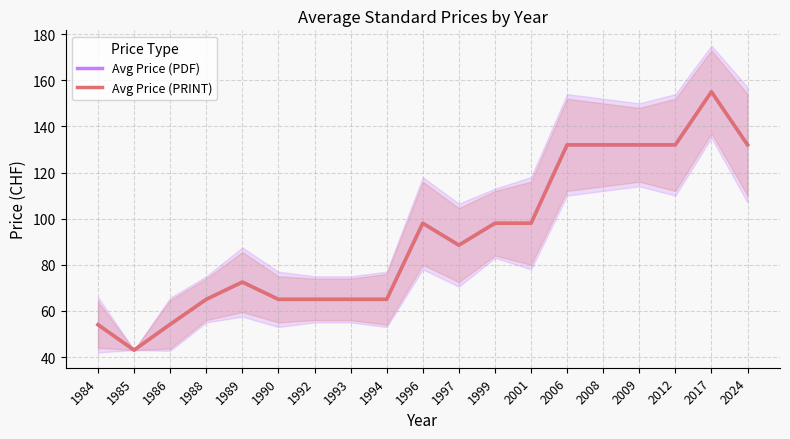

Is it true that Avg Price (PDF) equals 132.0 at 2008?

True